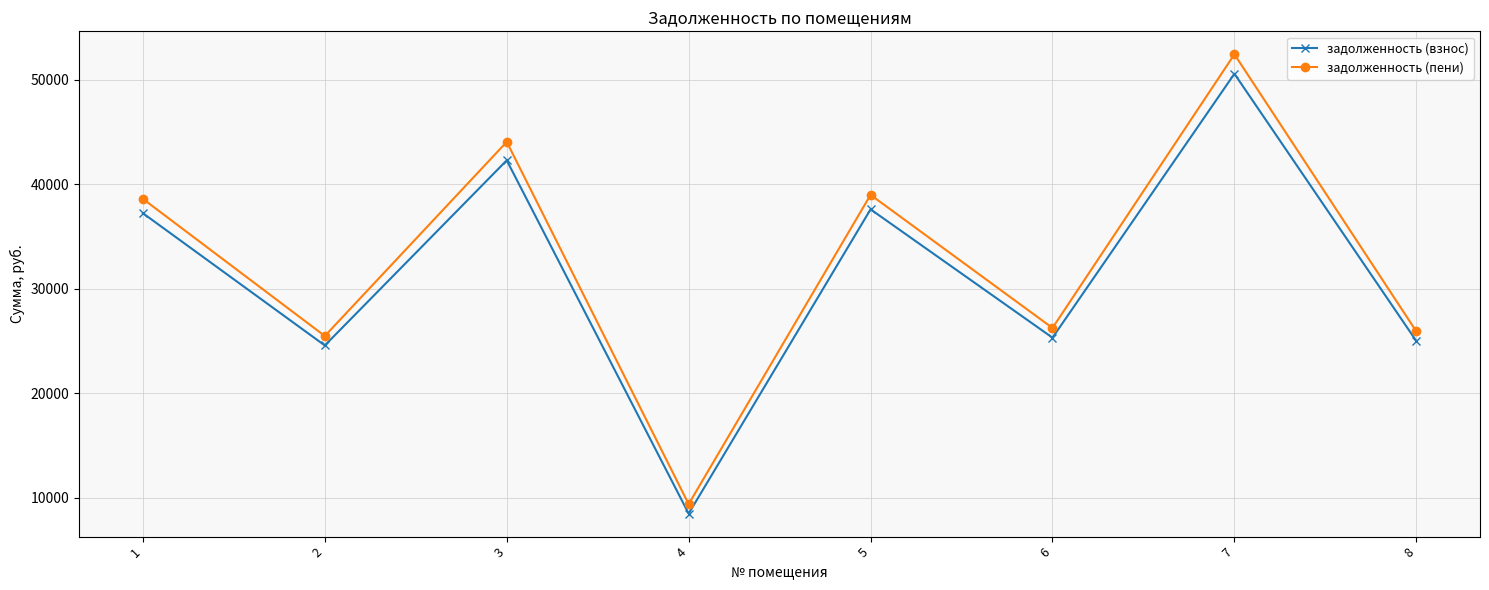

At which category is the sum across all series the highest?

7